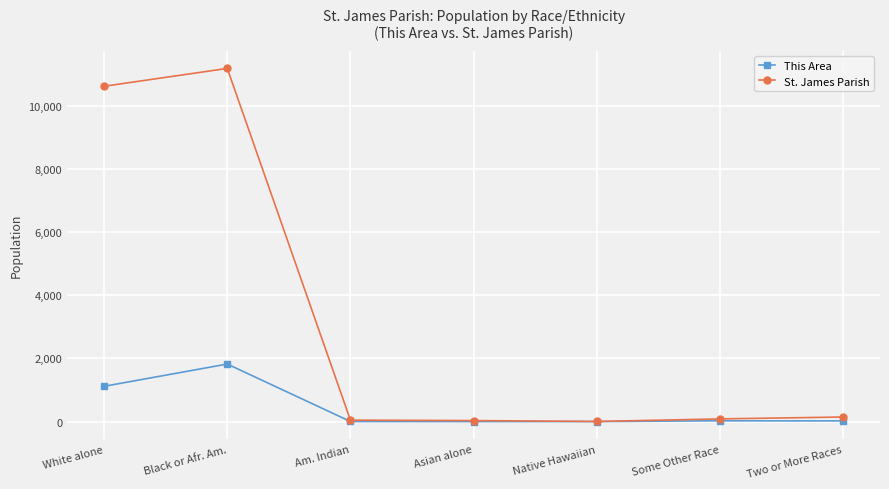

What are all the series names shown in the legend?

This Area, St. James Parish